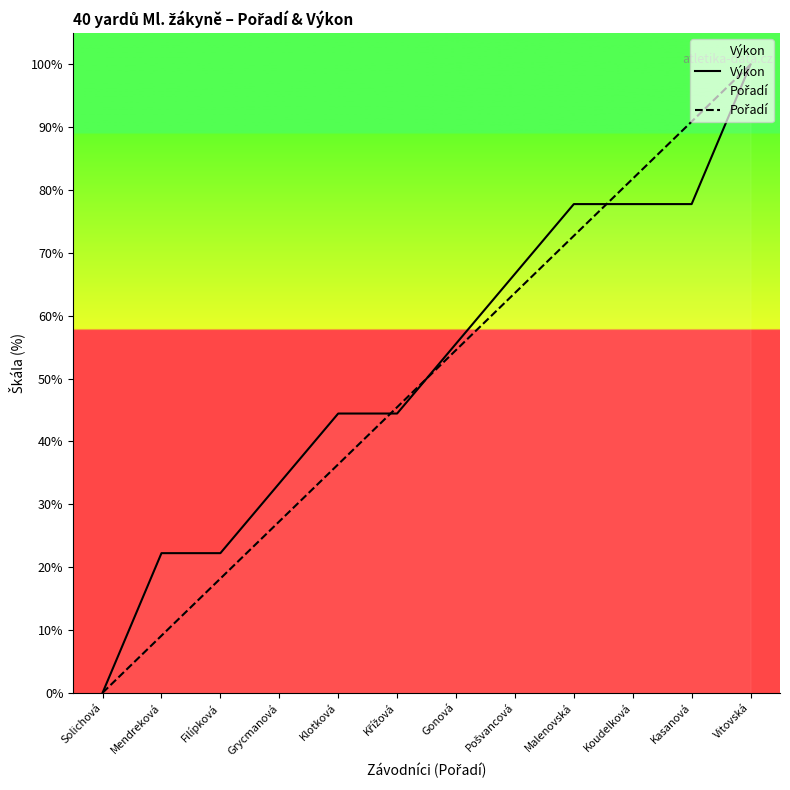

How many lines are shown in the chart?

2